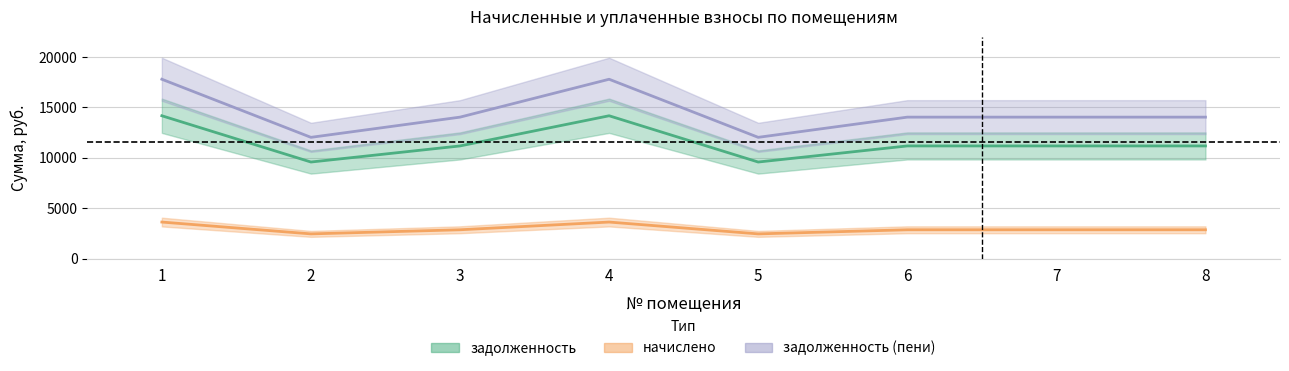

Which series has the largest range (max minus min)?

задолженность (пени)